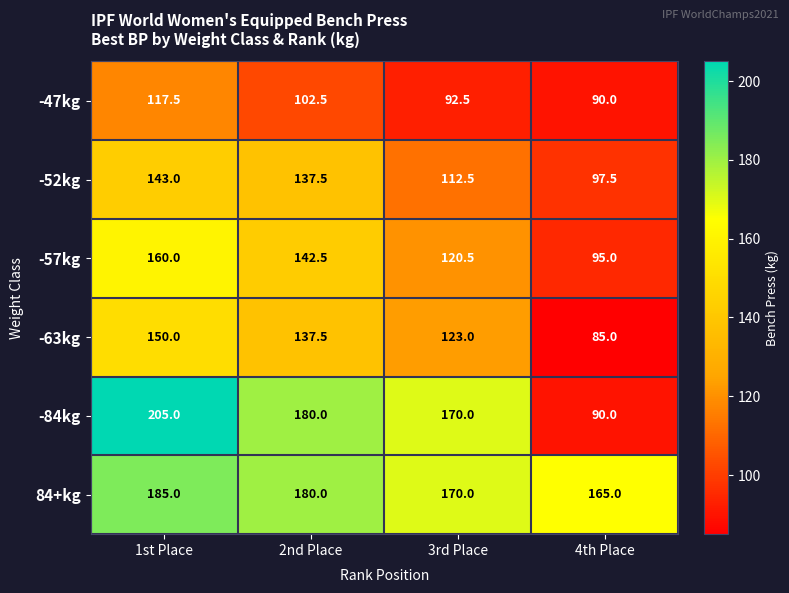

At which label does -57kg first exceed 142?

1st Place